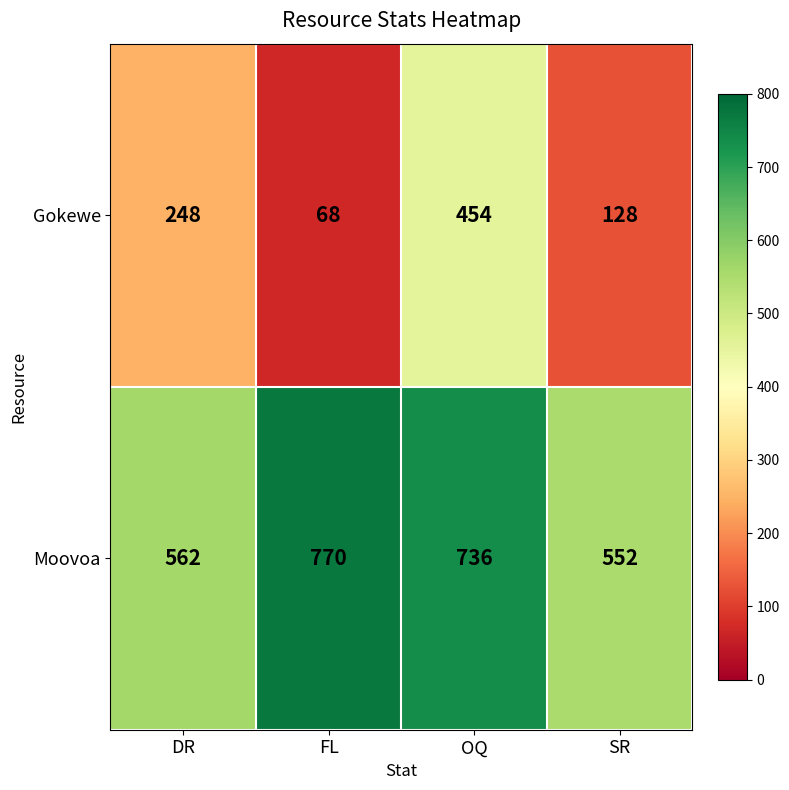

At which category is the sum across all series the highest?

OQ